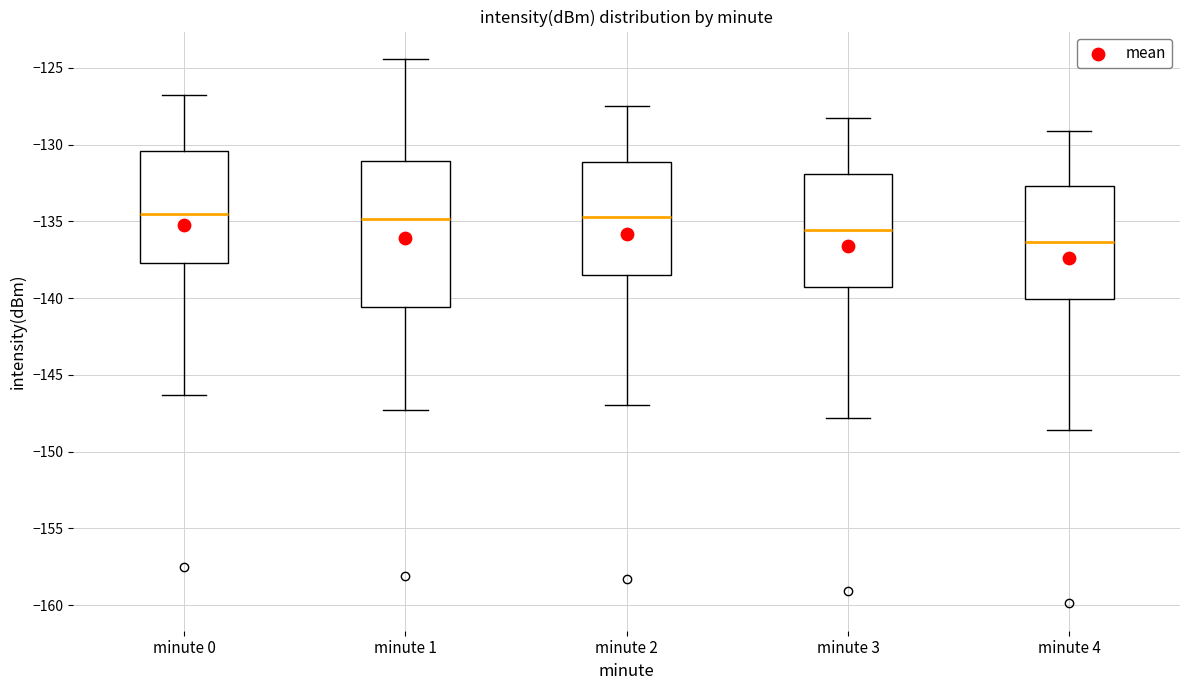

Reading left to right, read every box against the y-axis: the position of its median line, the range the box covers, and the ends of its whiskers. The values are not printed on the chart, so give them approximately, as read against the axis.

minute 0: median -134.5, box -137.5 to -130.5, whiskers -146.5 to -127.0
minute 1: median -135.0, box -140.5 to -131.0, whiskers -147.5 to -124.5
minute 2: median -134.5, box -138.5 to -131.0, whiskers -147.0 to -127.5
minute 3: median -135.5, box -139.5 to -132.0, whiskers -148.0 to -128.5
minute 4: median -136.5, box -140.0 to -132.5, whiskers -148.5 to -129.0